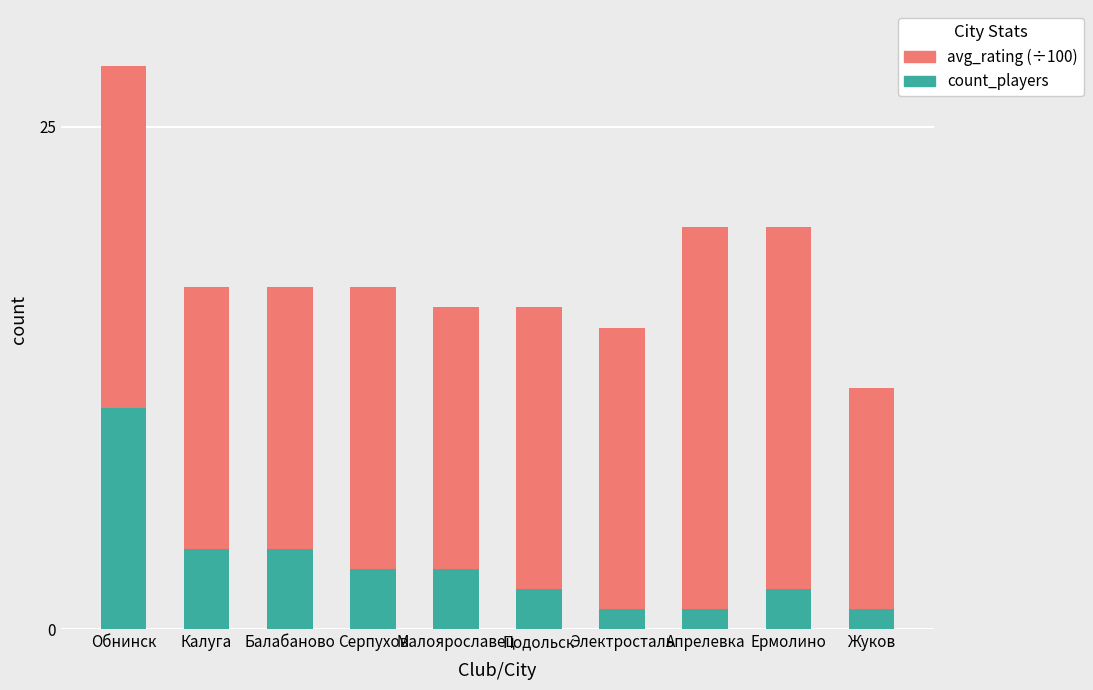

What is the difference between the count_players values at Подольск and Балабаново?

2